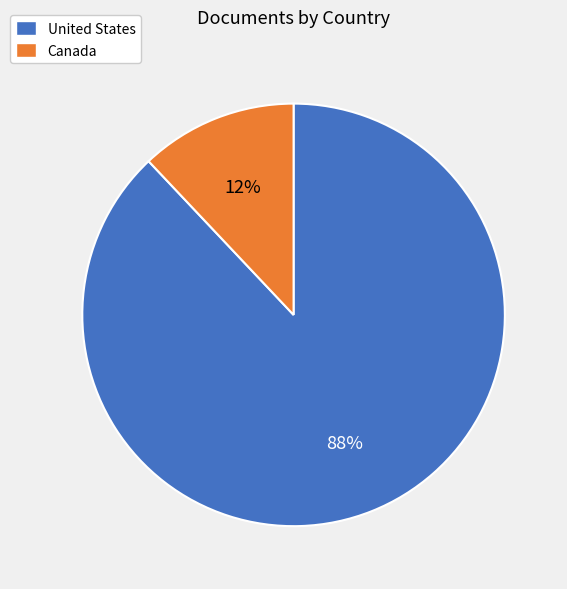

To the nearest percent, what percentage of the pie is United States?

88%